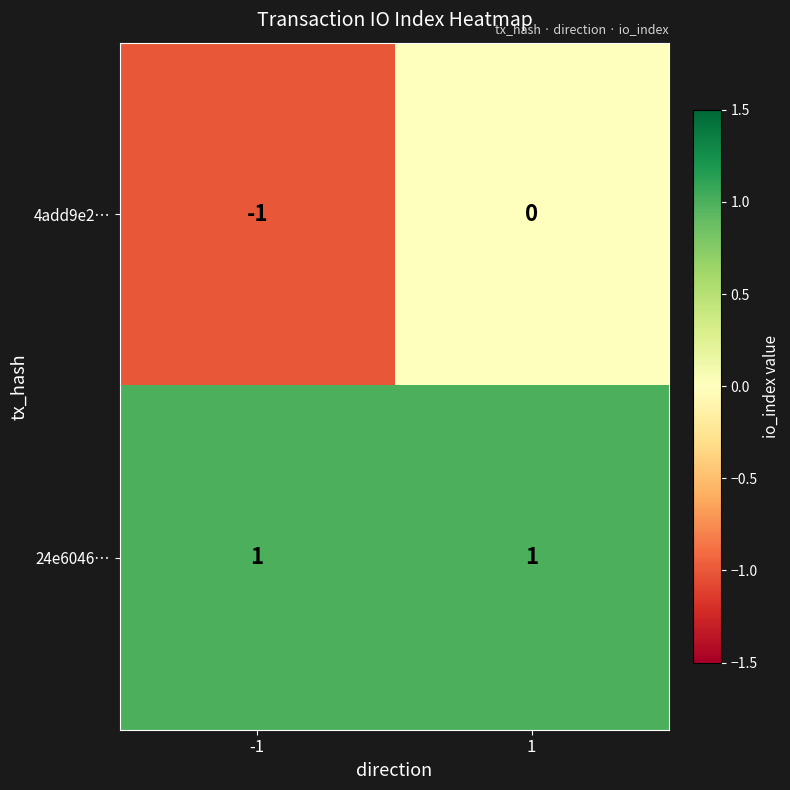

Is it true that 24e6046… equals 0 at 1?

False